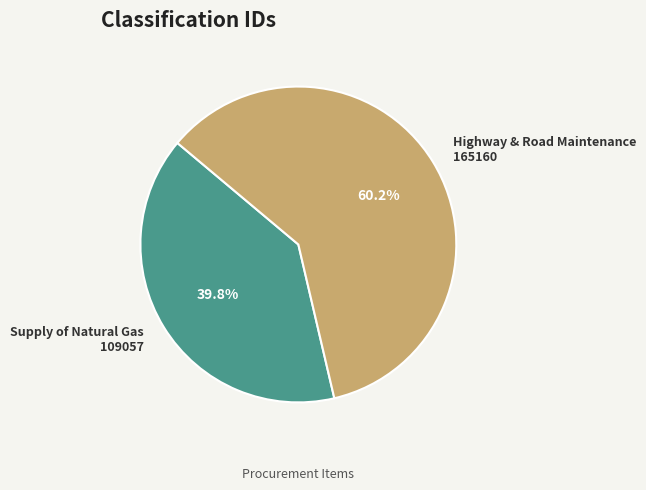

Which slice represents more than half of the pie?

Highway & Road Maintenance 165160